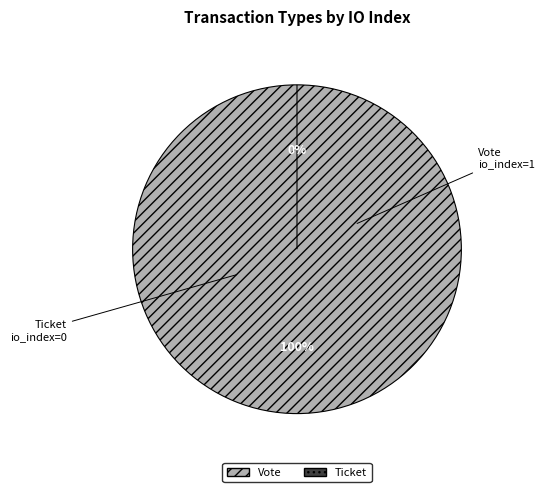

To the nearest percent, what is the difference between the largest and smallest slice percentages?

100%